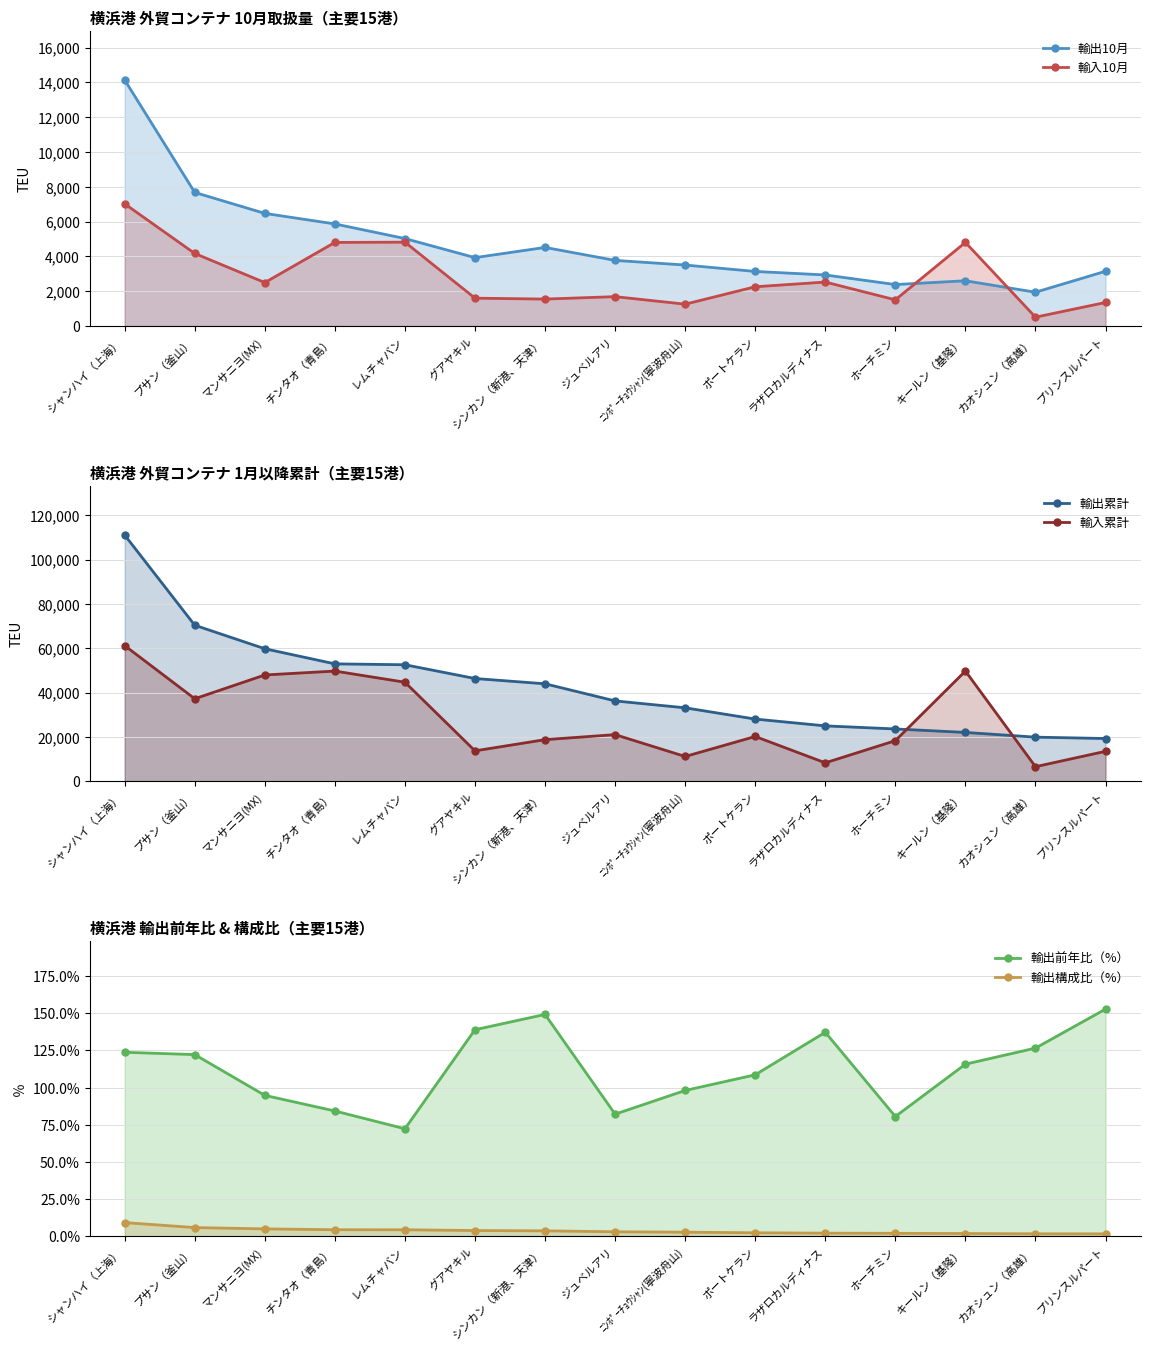

Is the value of 輸出構成比（%） at キールン（基隆） greater than the value of 輸出10月 at ポートケラン?

No